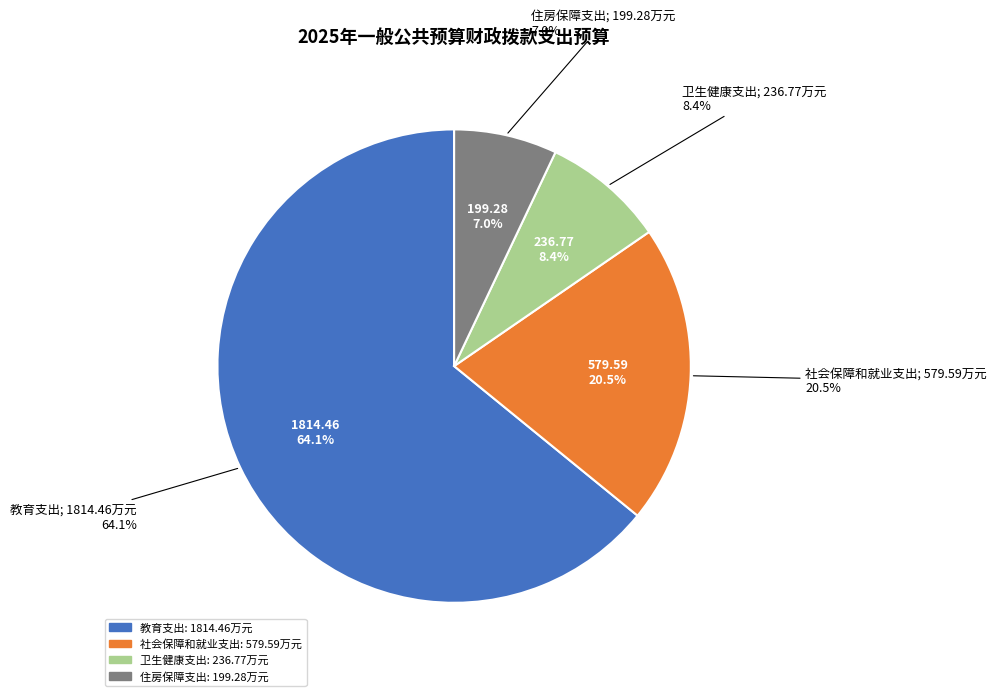

To the nearest percent, what portion does 教育支出 represent?

64%